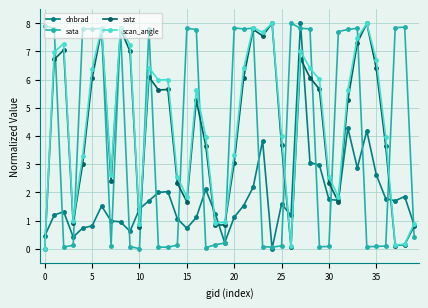

True or false: satz has more than 2 points higher than both neighbors.

True